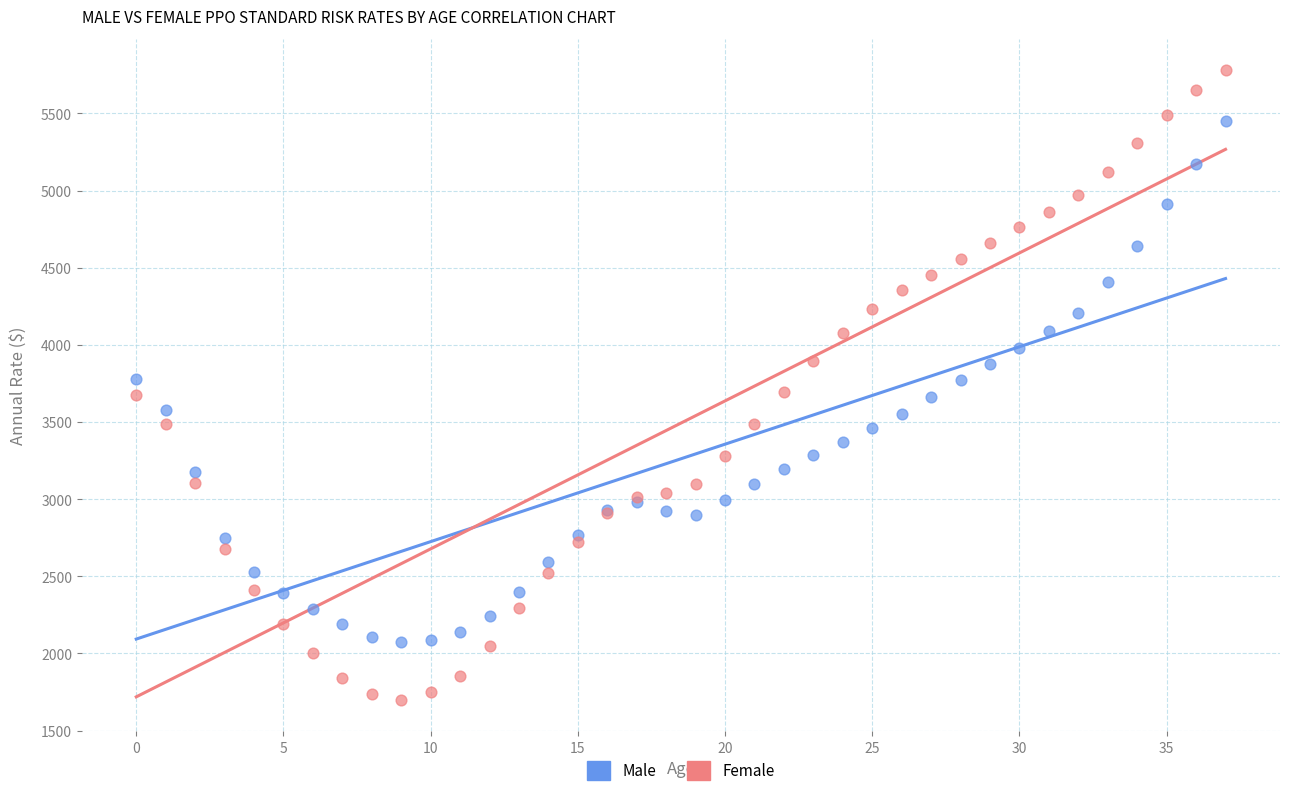

Which series contains the lowest Y value?

Female